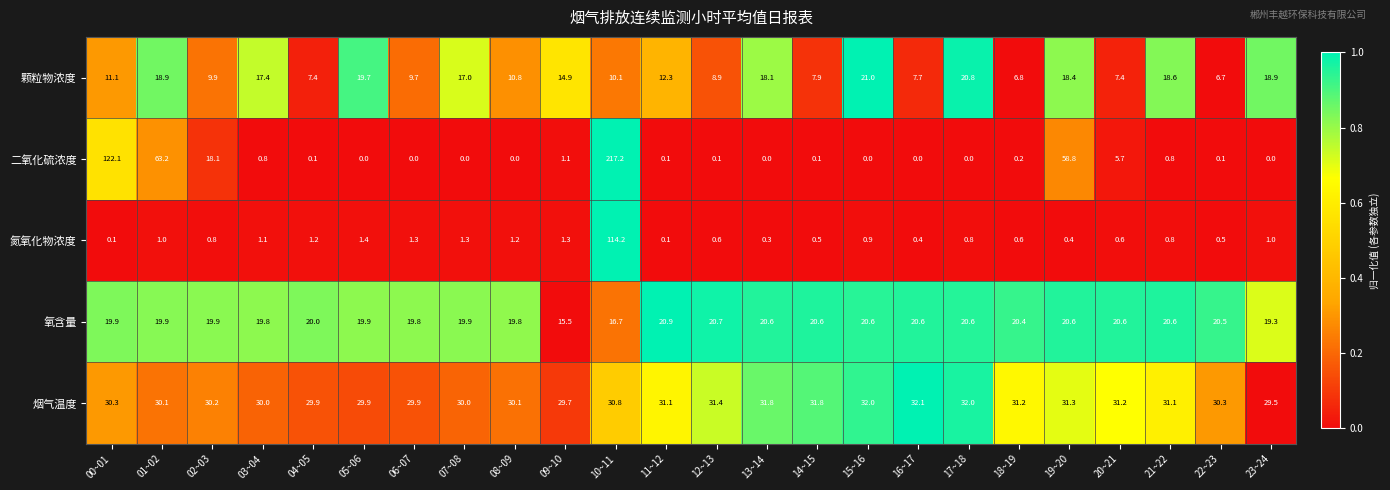

What is the sum of all 烟气温度 values?

737.7